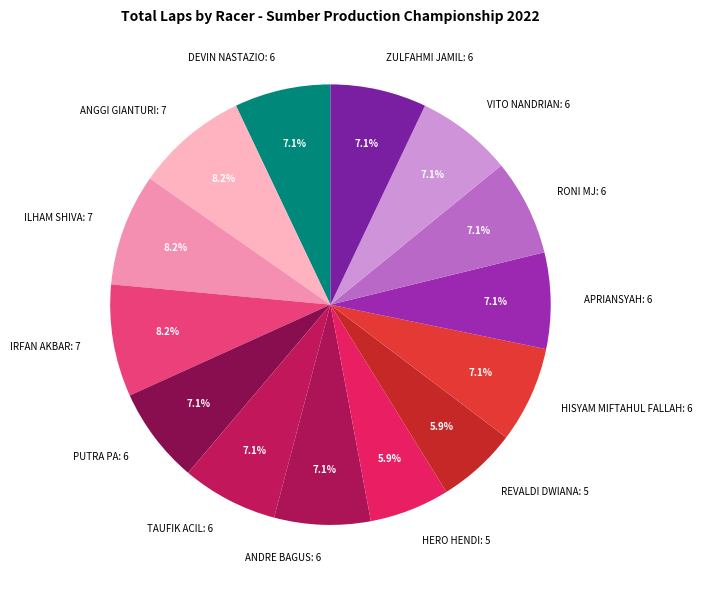

What is the ratio of the value at ANDRE BAGUS: 6 to the value at HERO HENDI: 5?

1.2